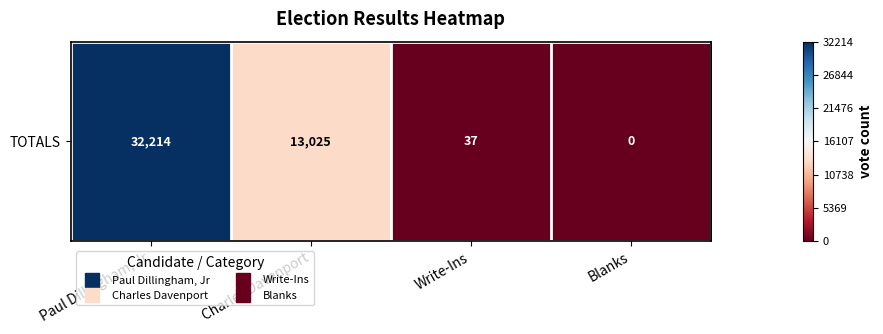

Read the value at Write-Ins.

-1.0